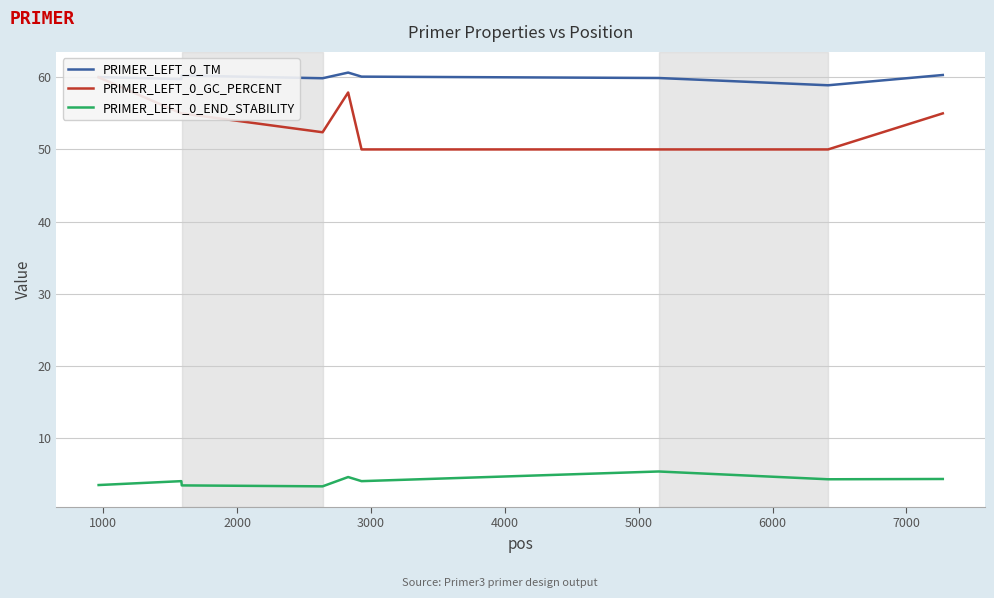

How many interior local valleys does the PRIMER_LEFT_0_GC_PERCENT series have?

1